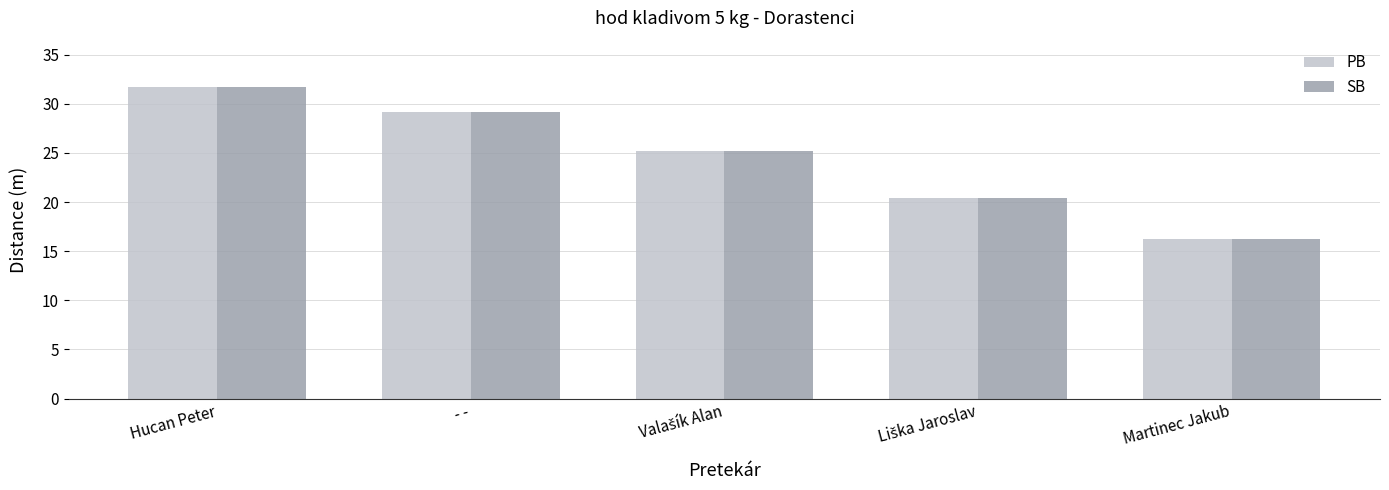

What is the difference between the maximum and second lowest values in the SB series?

11.3